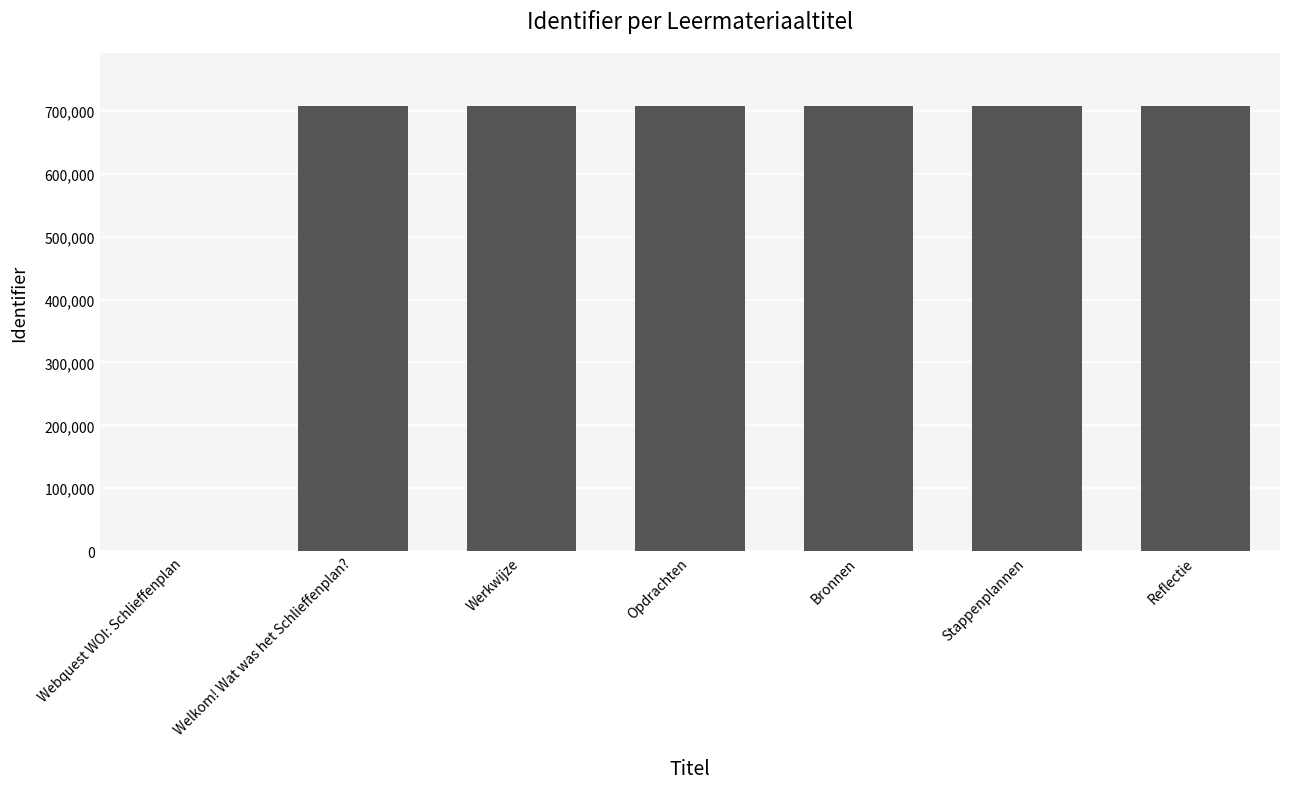

What is the sum of all values?

4241691